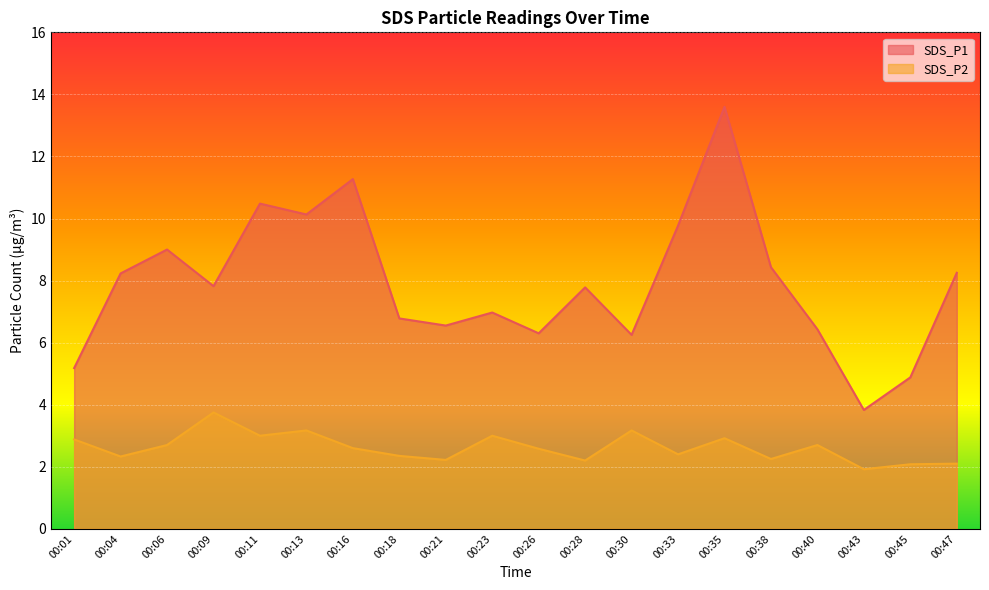

Reading left to right, extract all data points from this chart.

SDS_P1: 00:01=5.2	00:04=8.2	00:06=9.0	00:09=7.8	00:11=10.5	00:13=10.1	00:16=11.3	00:18=6.8	00:21=6.5	00:23=7.0	00:26=6.3	00:28=7.8	00:30=6.2	00:33=9.8	00:35=13.6	00:38=8.4	00:40=6.4	00:43=3.8	00:45=4.9	00:47=8.2
SDS_P2: 00:01=2.9	00:04=2.3	00:06=2.7	00:09=3.8	00:11=3.0	00:13=3.2	00:16=2.6	00:18=2.4	00:21=2.2	00:23=3.0	00:26=2.6	00:28=2.2	00:30=3.2	00:33=2.4	00:35=2.9	00:38=2.2	00:40=2.7	00:43=1.9	00:45=2.1	00:47=2.1